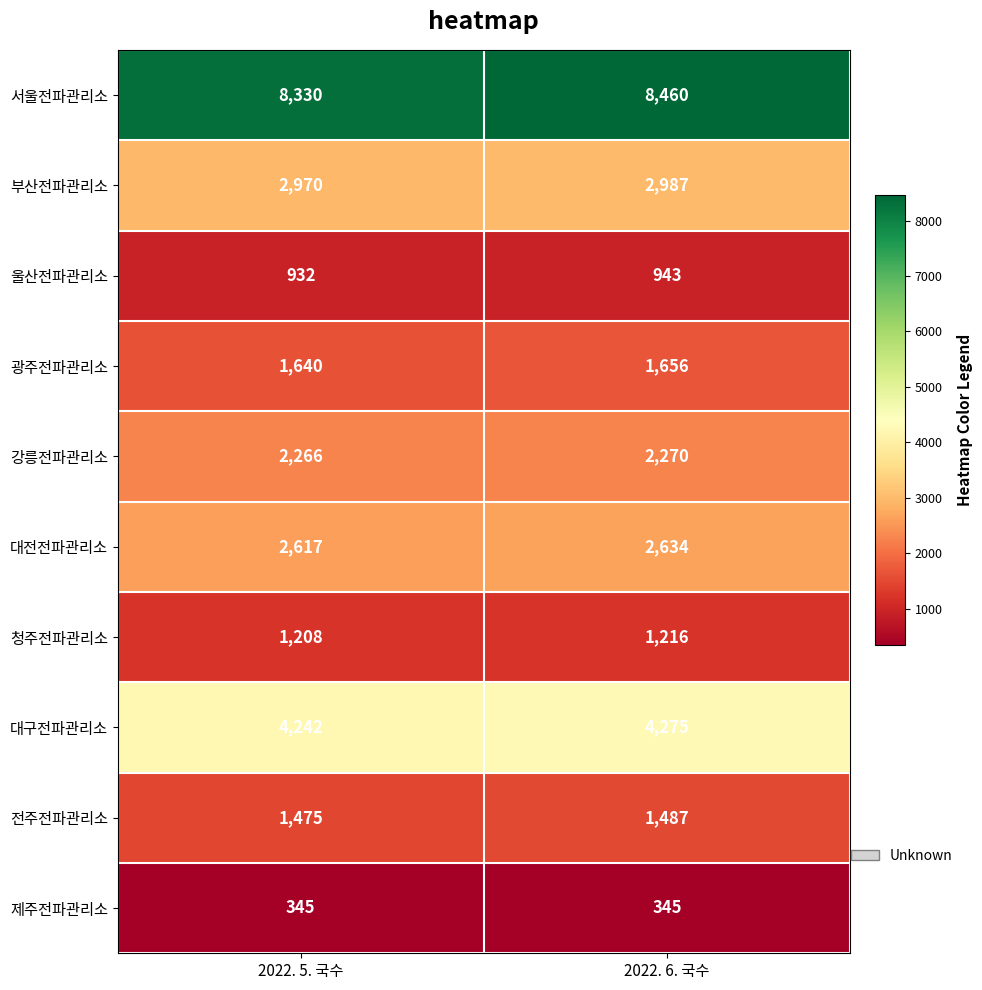

What is the difference between the 대전전파관리소 values at 2022. 5. 국수 and 2022. 6. 국수?

17